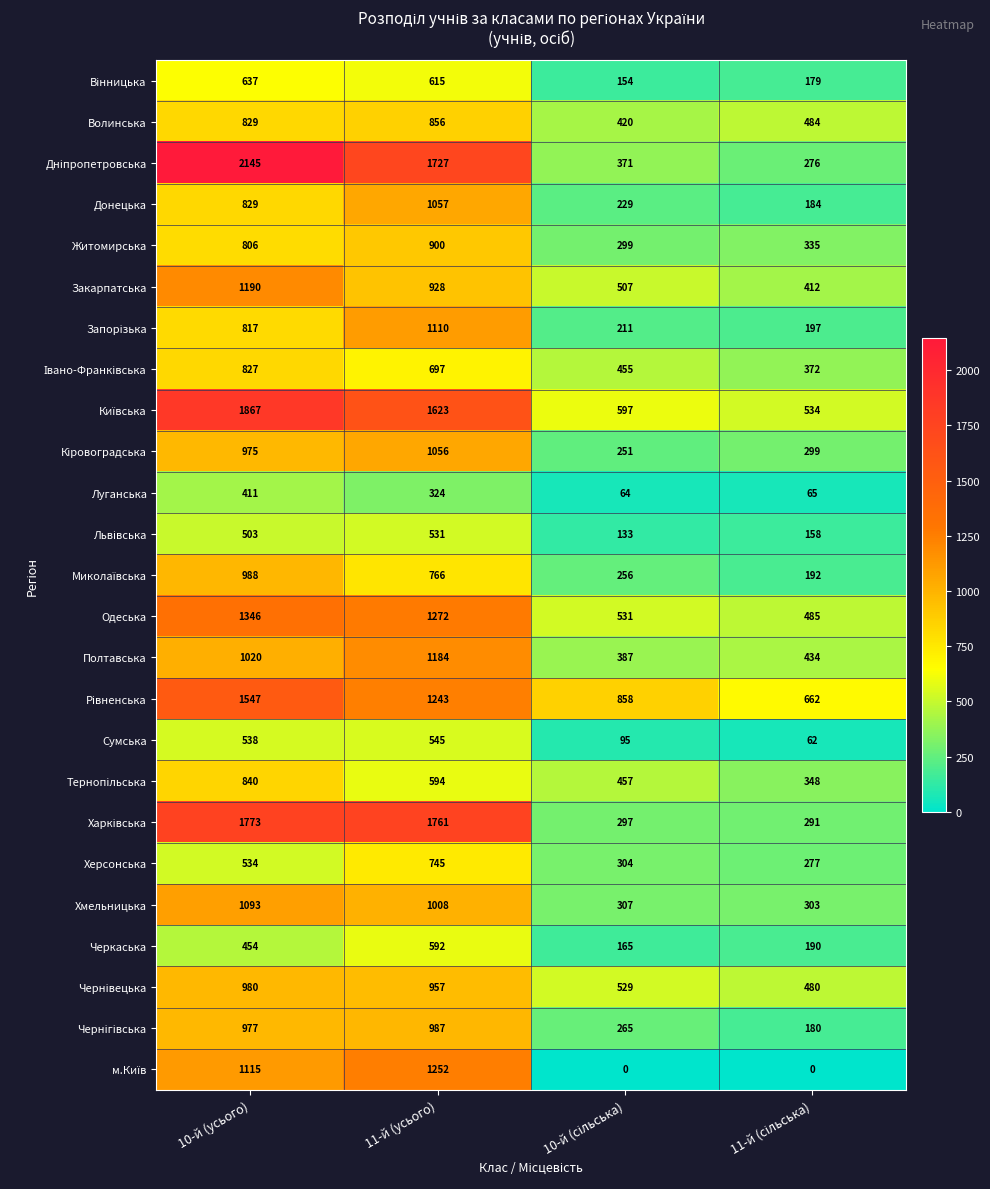

Which category has the highest value across all series?

10-й (усього)